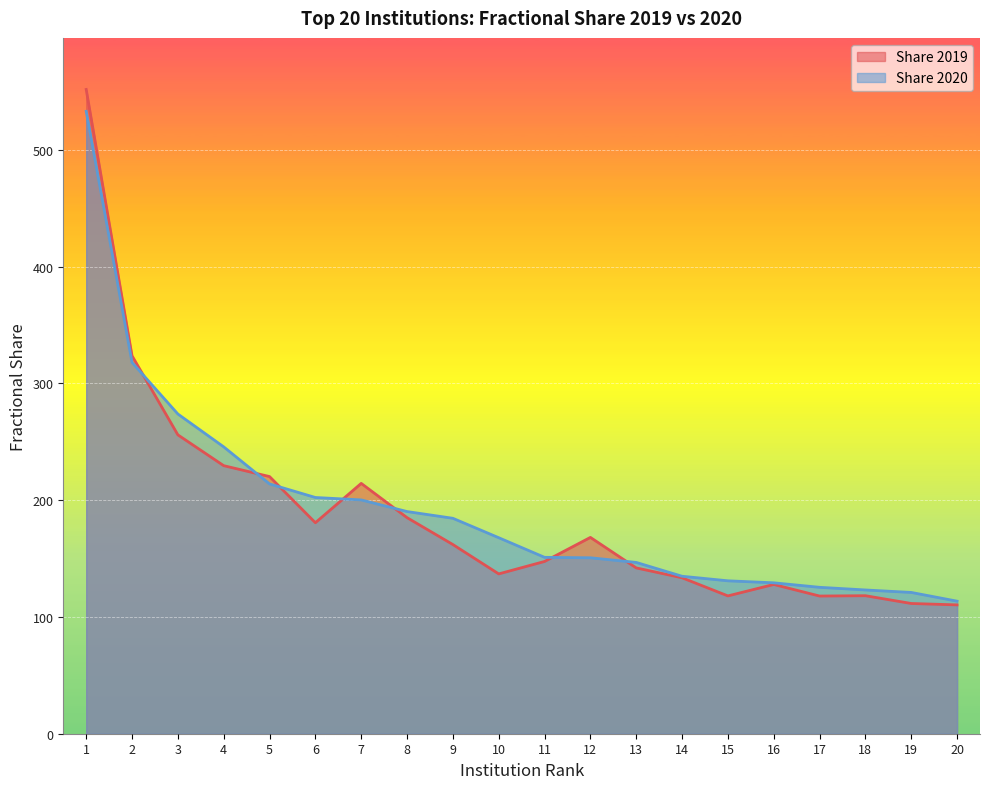

What is the value of the Share 2019 point at the 4th from the left?

229.5